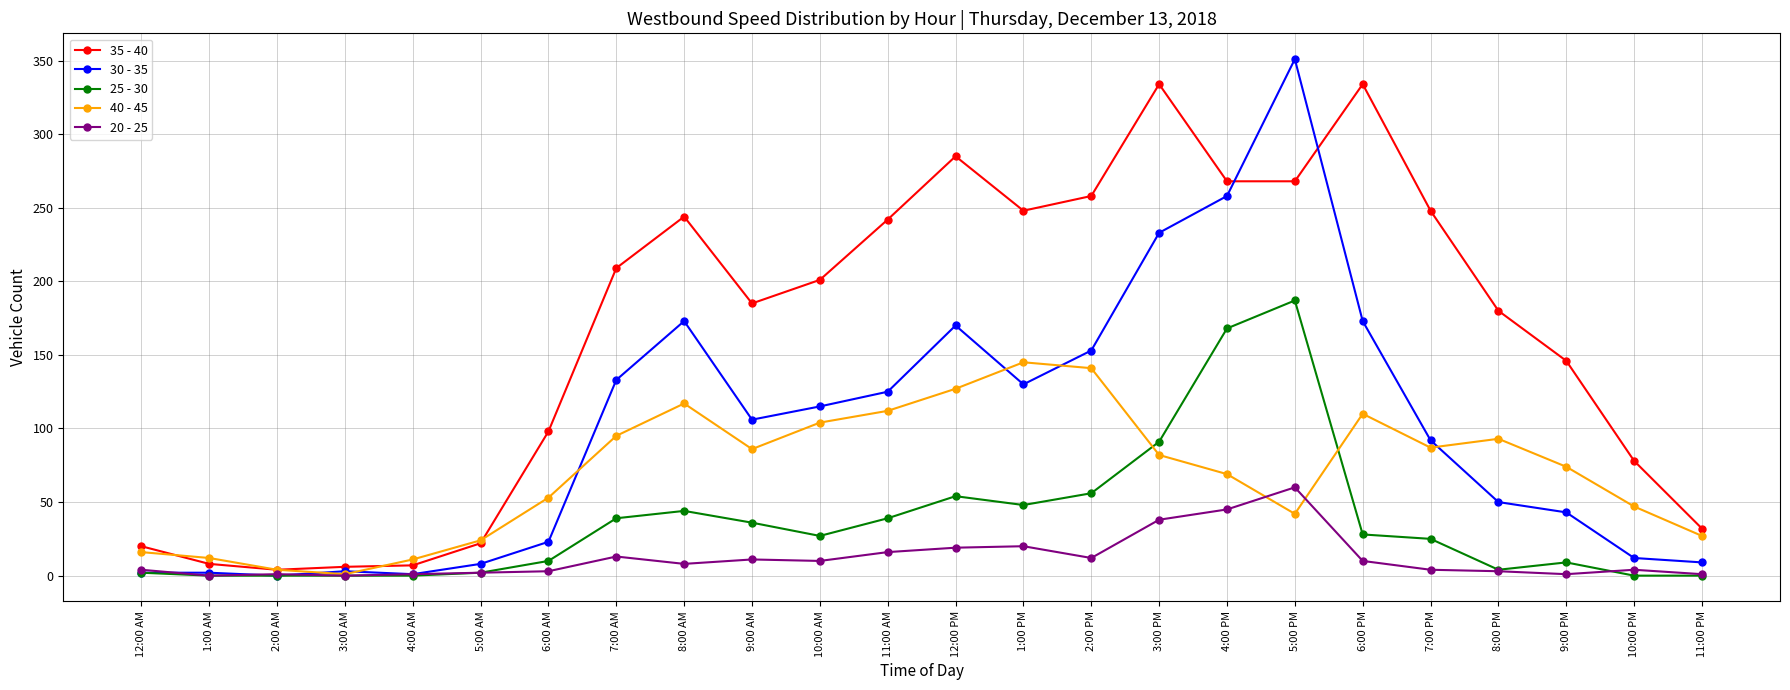

Rank the series by their maximum value, from highest to lowest.

30 - 35, 35 - 40, 25 - 30, 40 - 45, 20 - 25